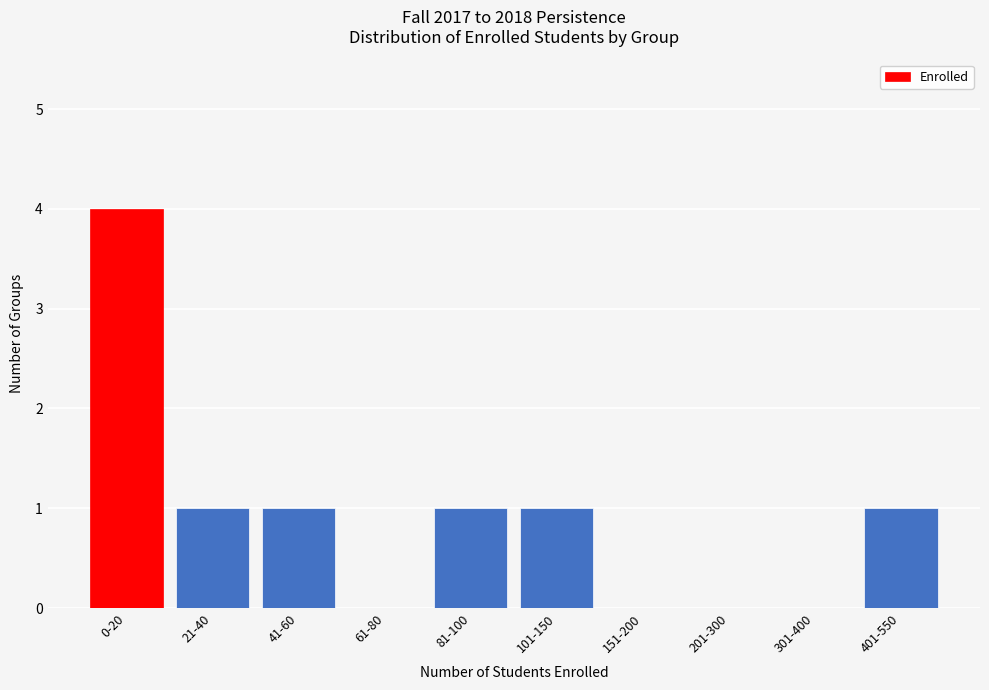

Reading left to right, extract all data points from this chart.

0-20=4	21-40=1	41-60=1	61-80=0	81-100=1	101-150=1	151-200=0	201-300=0	301-400=0	401-550=1